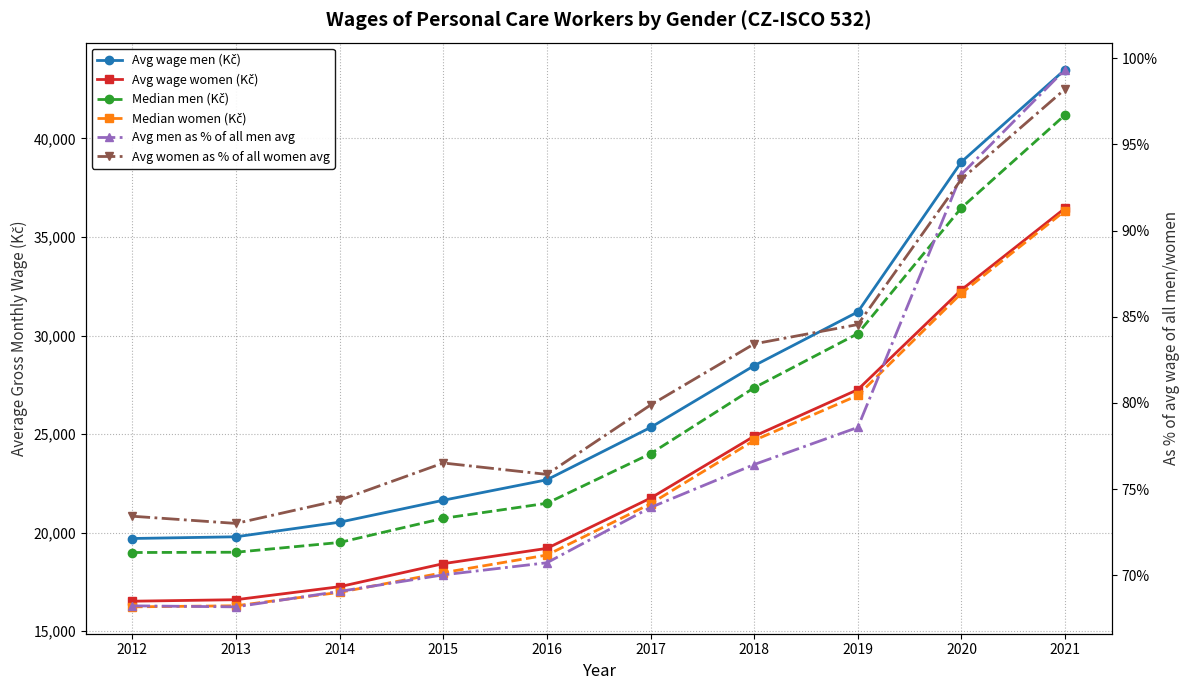

What are all the series names shown in the legend?

Avg wage men (Kč), Avg wage women (Kč), Median men (Kč), Median women (Kč), Avg men as % of all men avg, Avg women as % of all women avg